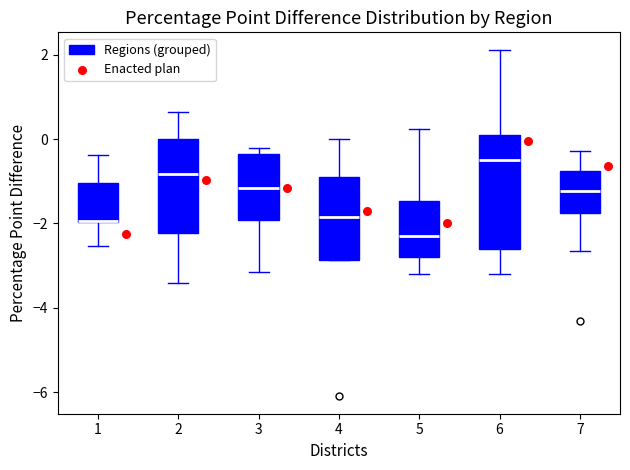

Reading left to right, transcribe this box plot: for each box, give where its median line is, the range the box spans, and where its two whiskers end, as read against the y-axis. The values are not printed on the chart, so give them approximately, as read against the axis.

1: median -2.0 (drawn on the box's lower edge), box -2.0 to -1.0, whiskers -2.6 to -0.4
2: median -0.8, box -2.2 to 0.0, whiskers -3.4 to 0.6
3: median -1.2, box -2.0 to -0.4, whiskers -3.2 to -0.2
4: median -1.8, box -2.8 to -1.0, whiskers -2.8 to 0.0
5: median -2.2, box -2.8 to -1.4, whiskers -3.2 to 0.2
6: median -0.4, box -2.6 to 0.2, whiskers -3.2 to 2.2
7: median -1.2, box -1.8 to -0.8, whiskers -2.6 to -0.2